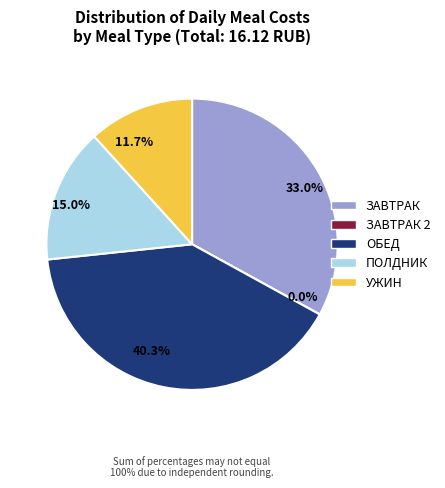

How many segments does this pie chart have?

5